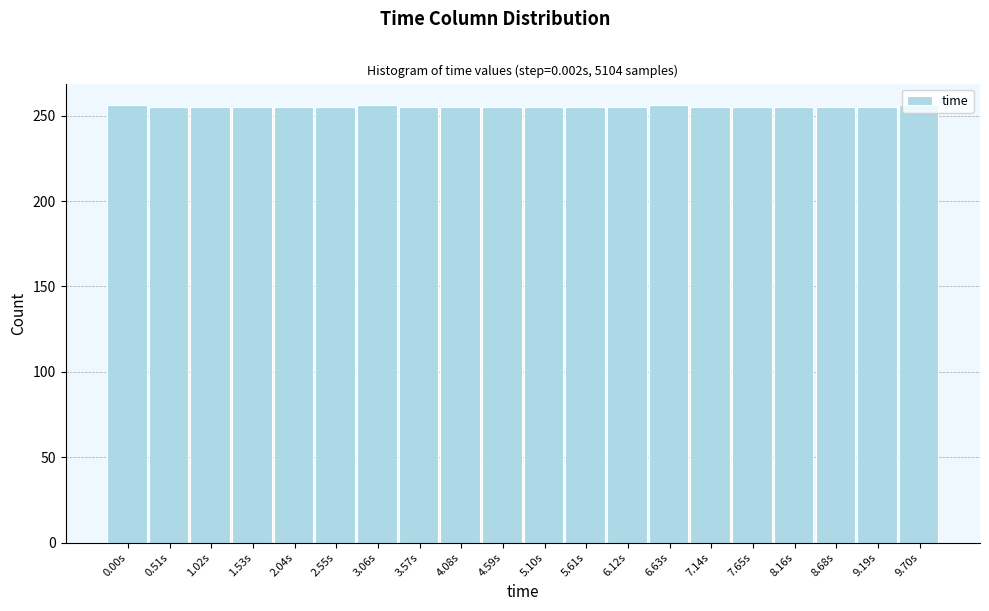

What is the minimum value shown in the chart?

255